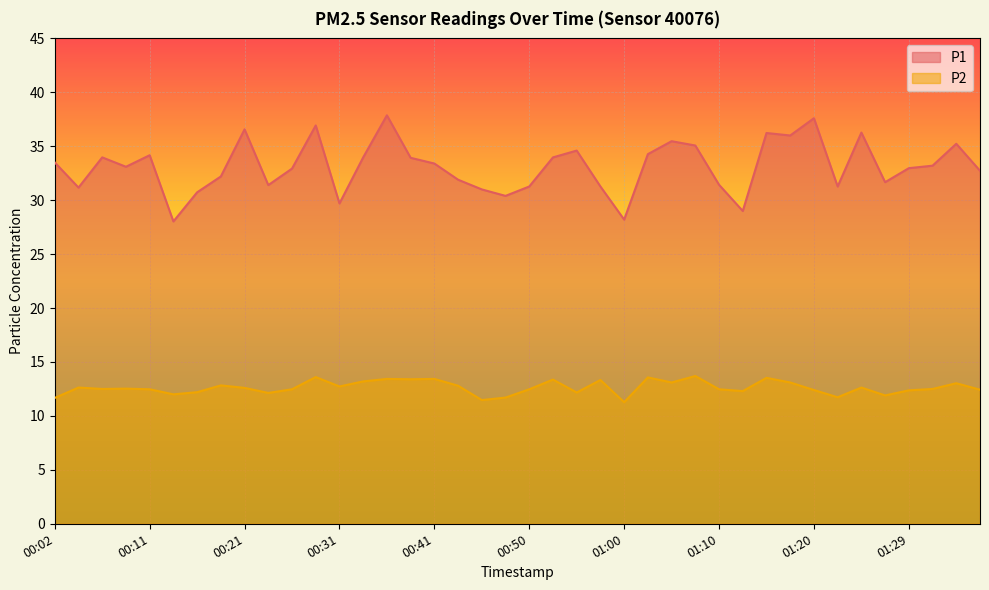

True or false: P1 and P2 intersect in this chart.

False